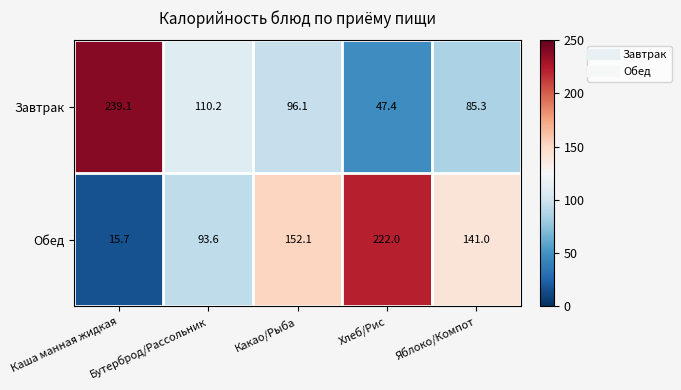

The value of Завтрак at Хлеб/Рис is 47.4. True or false?

True